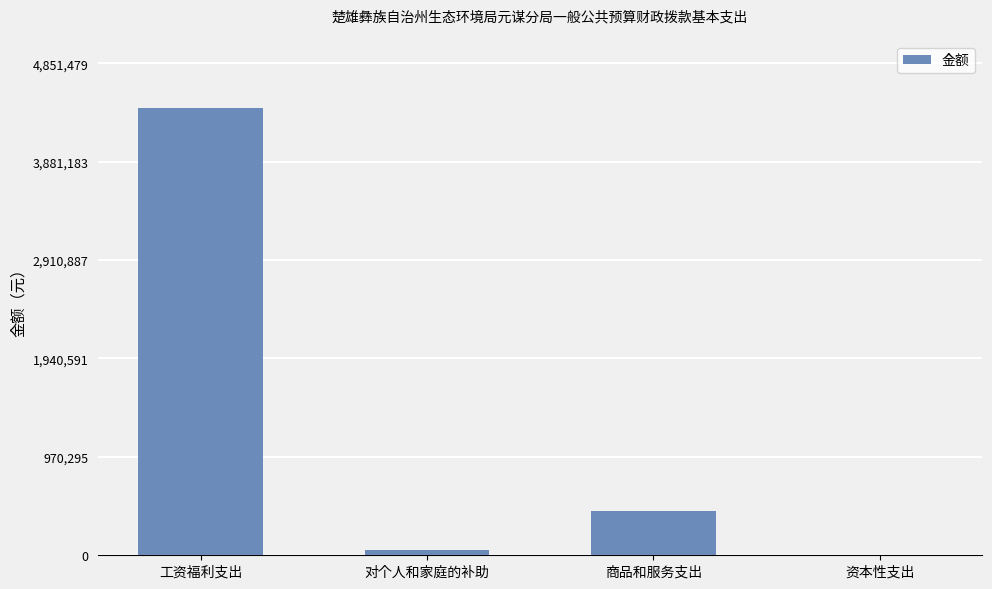

Is it true that the value at 工资福利支出 is 7658695.8?

False